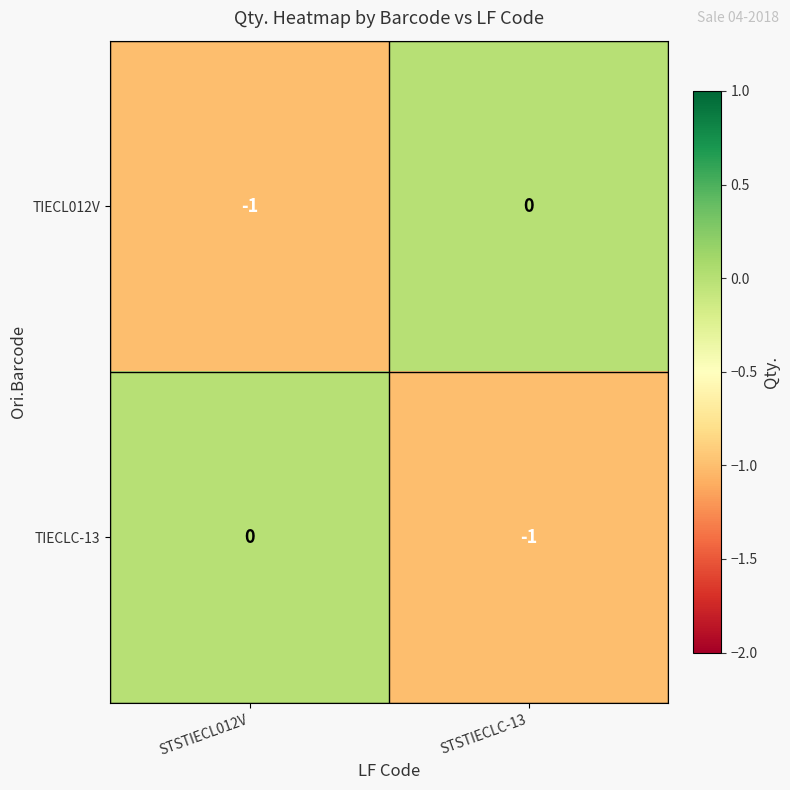

Rank the categories by TIECL012V value from highest to lowest.

STSTIECLC-13, STSTIECL012V